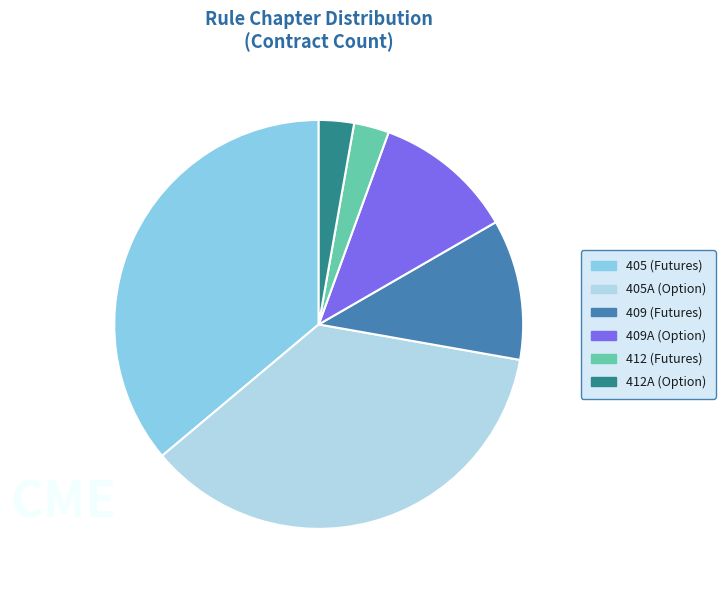

Is there a majority slice in this chart?

No